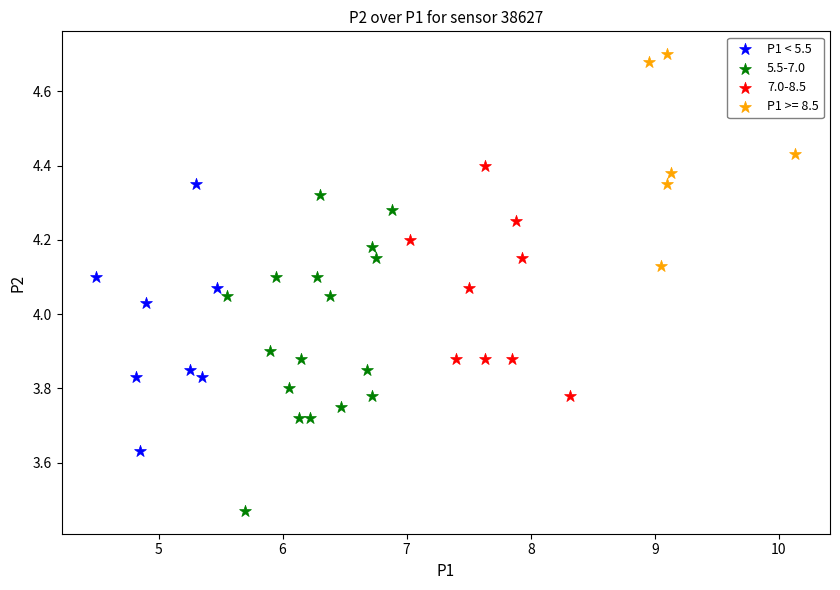

Which series contains the highest Y value?

P1 >= 8.5